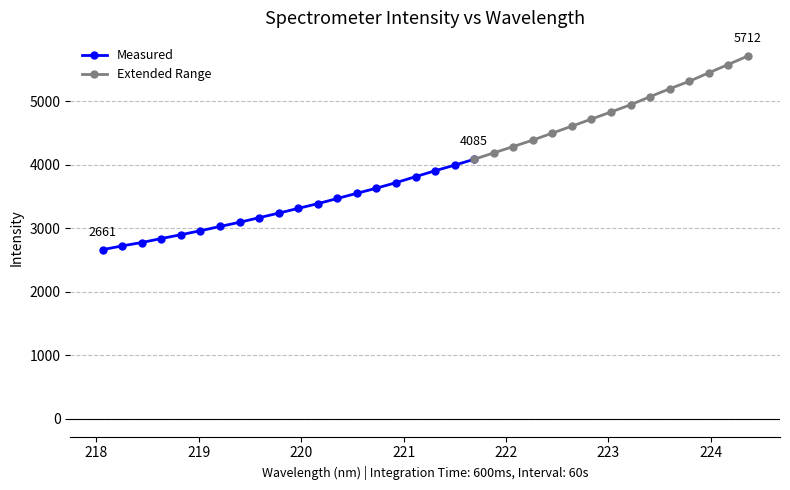

What is the smallest value displayed?

2660.9